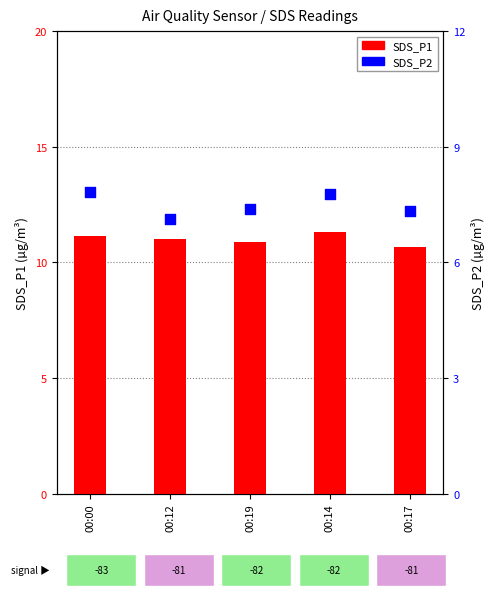

At how many categories does at least one series exceed 7?

5